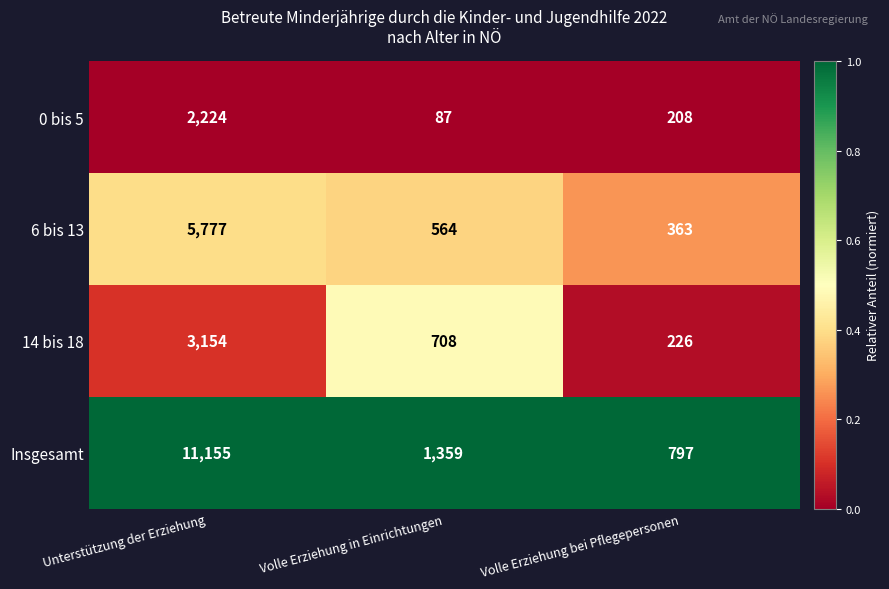

What value does the Insgesamt series have at Volle Erziehung bei Pflegepersonen?

797